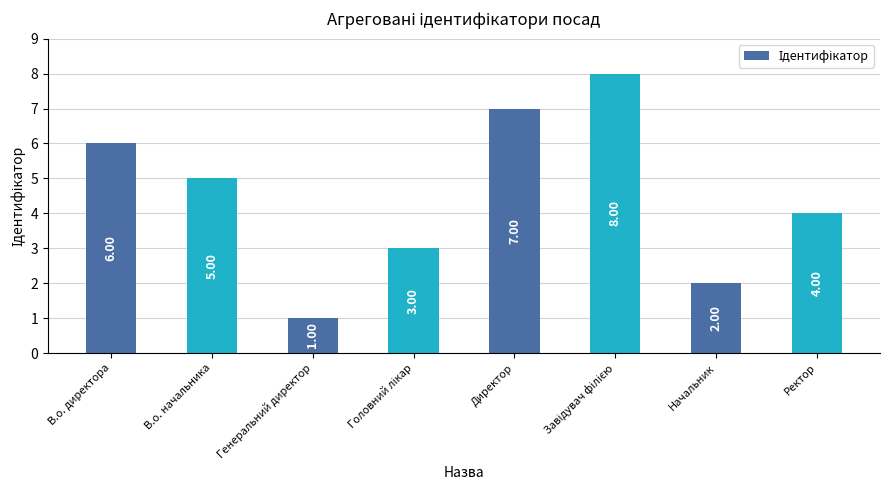

Is it true that the value at В.о. директора is 6?

True